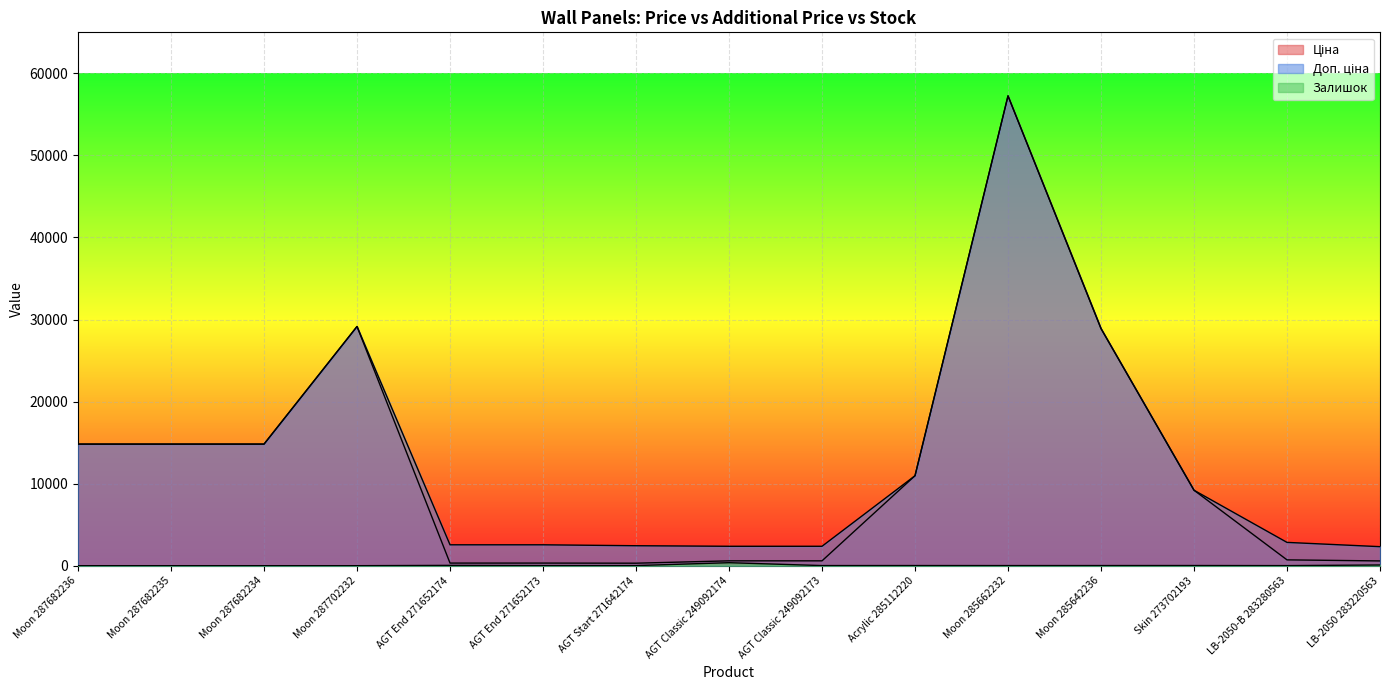

True or false: Доп. ціна and Залишок intersect in this chart.

False